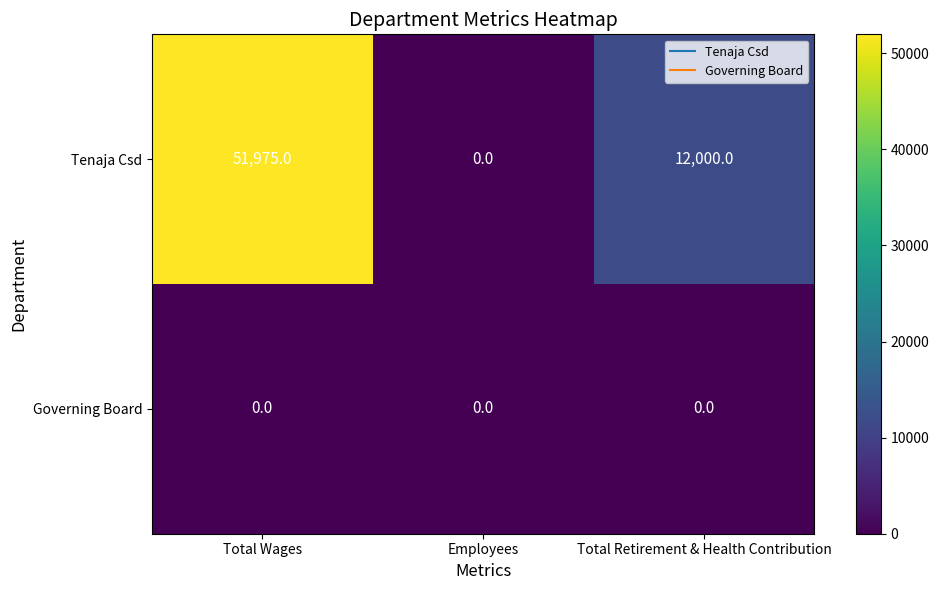

What is the difference between the Tenaja Csd values at Total Retirement & Health Contribution and Total Wages?

39975